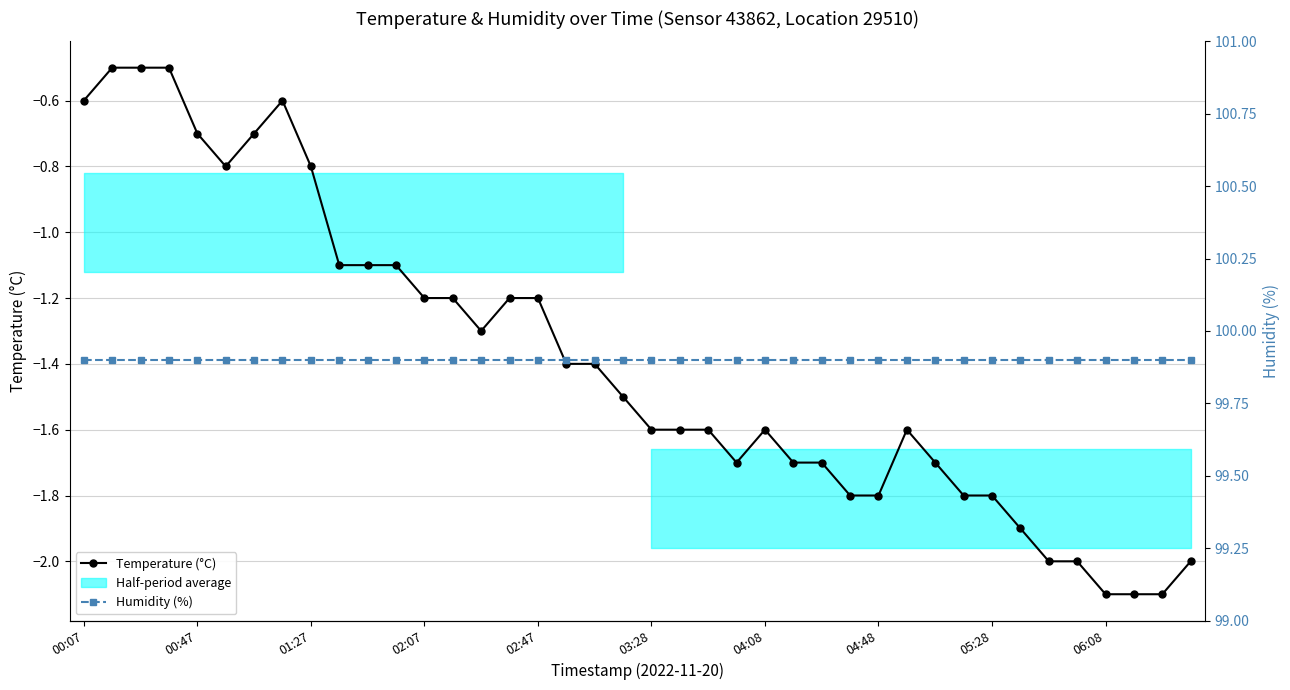

List the series in order of their overall mean, lowest first.

Temperature (°C), Humidity (%)